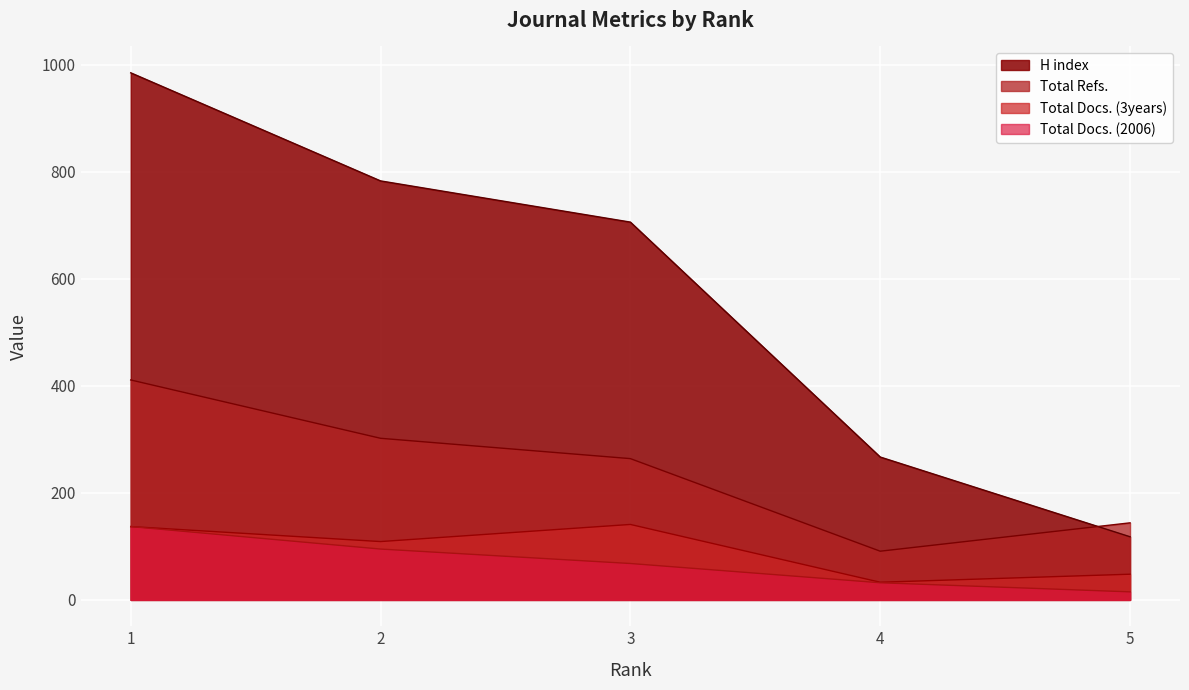

Is the value of Total Docs. (3years) at 3 greater than the value of H index at 2?

No